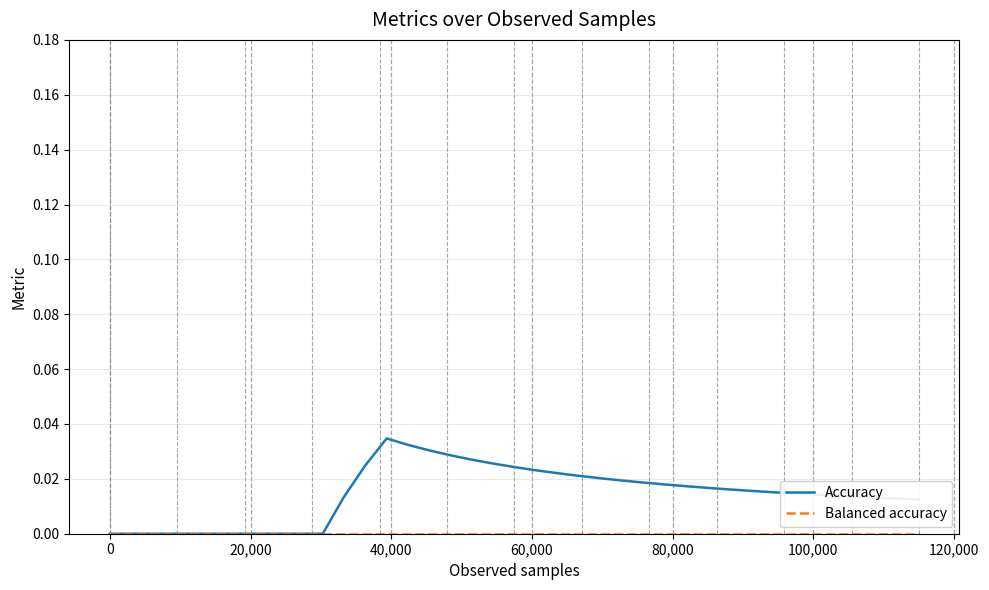

What is the sum of all Accuracy values?

0.6